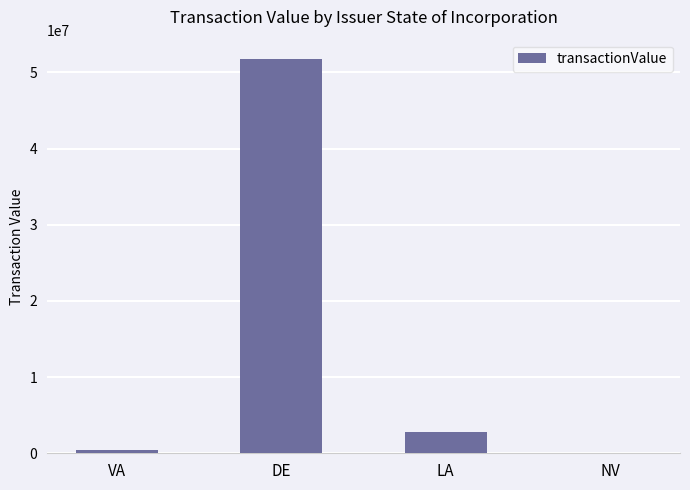

At which category does the chart reach its peak across all series?

DE